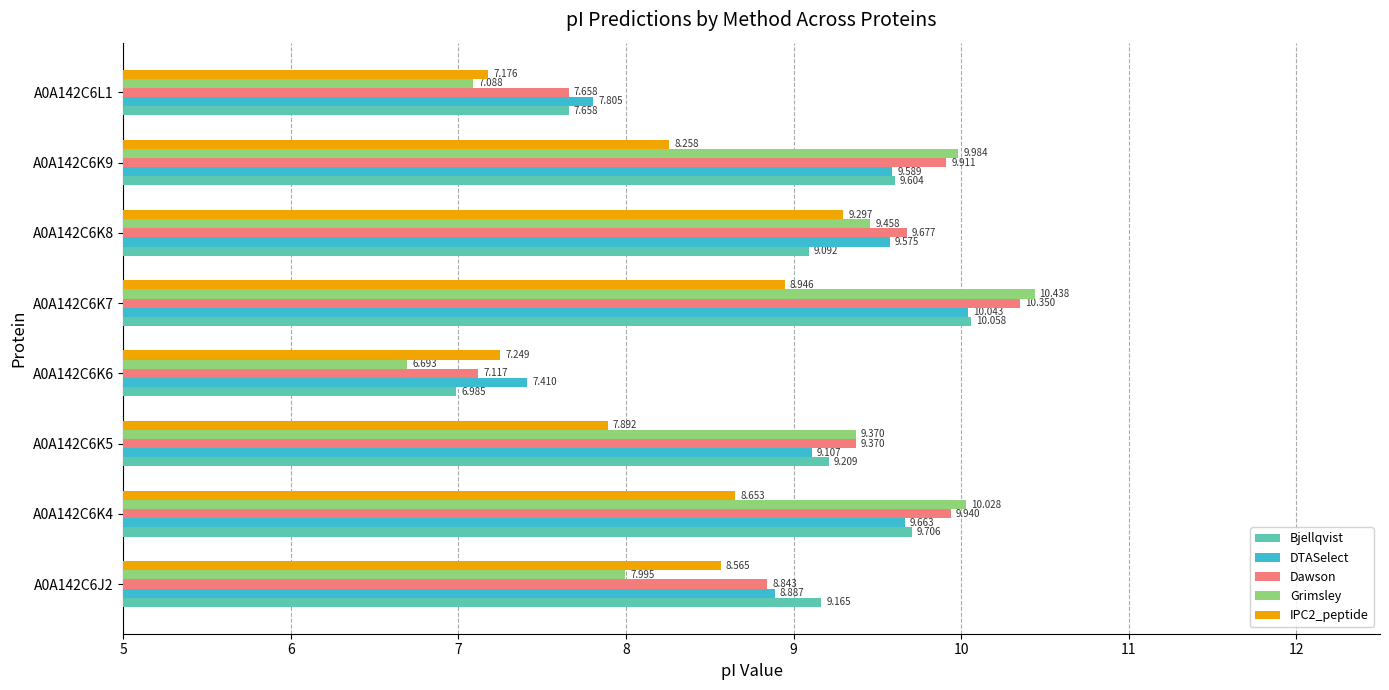

Is the value of Dawson at A0A142C6K6 greater than the value of Bjellqvist at A0A142C6K7?

No